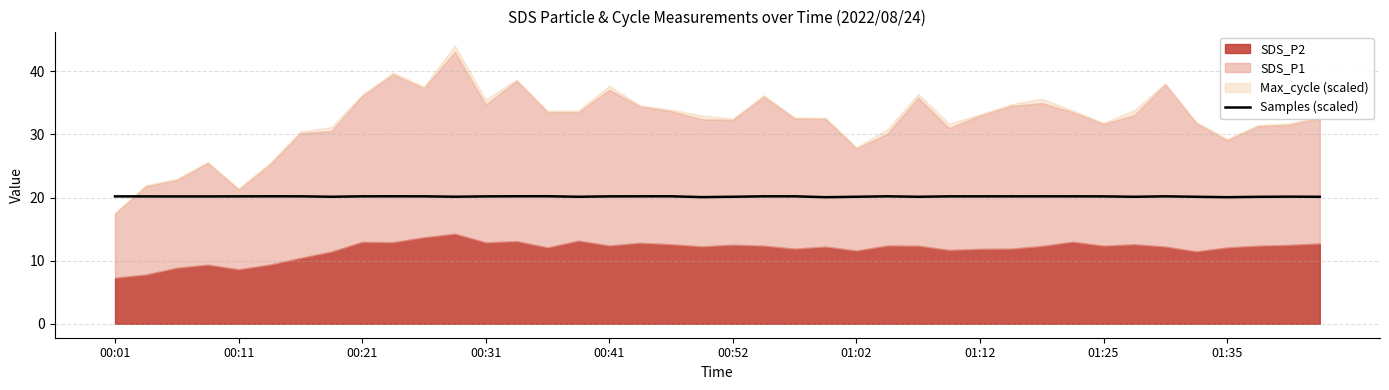

How many values are between 20 and 21?

40